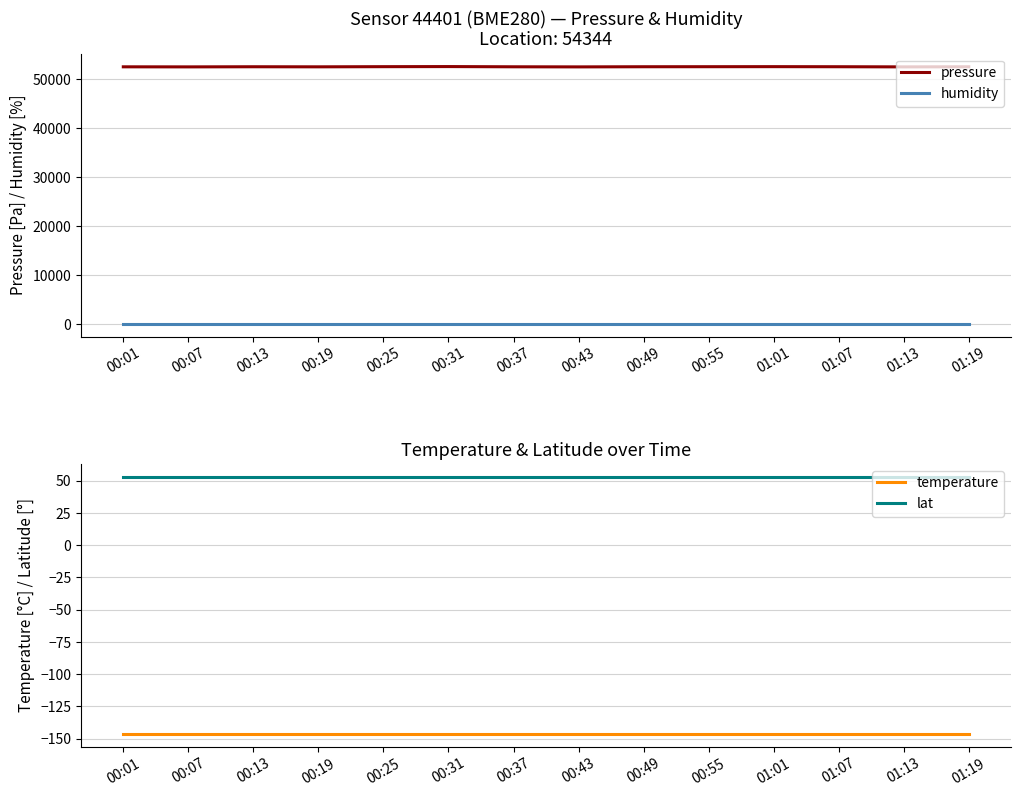

What is the value of the lat point at the 1st from the left?

53.1